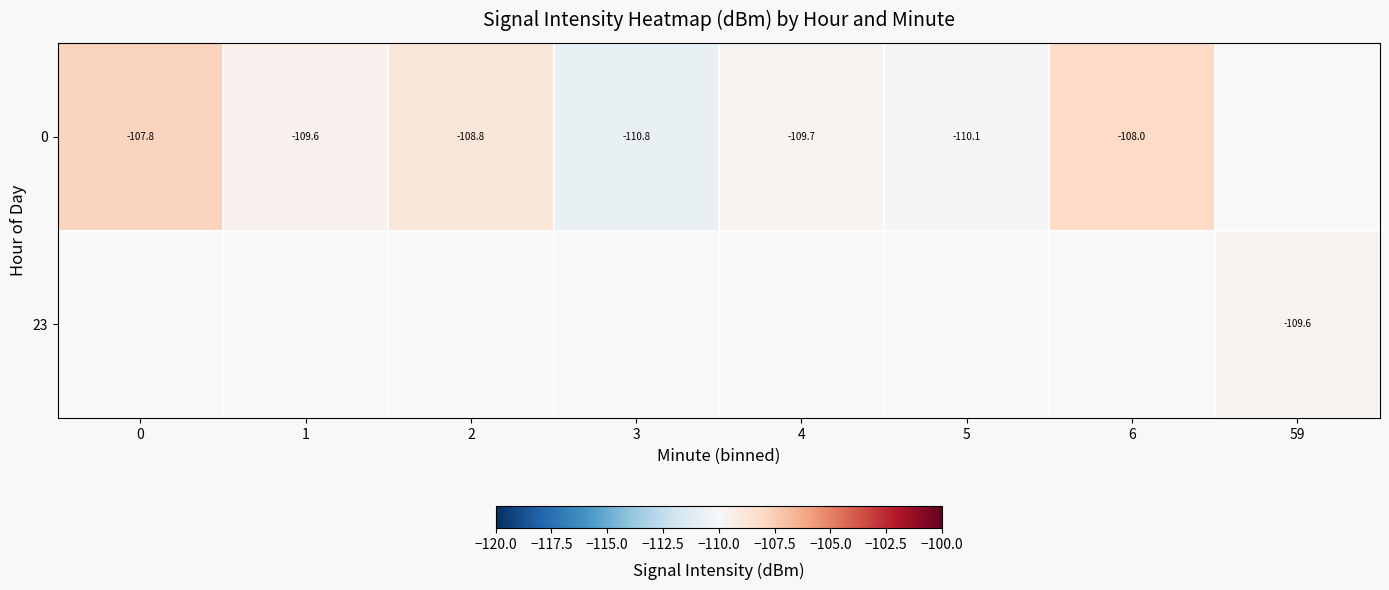

What is the difference between the maximum and minimum values in the 0 series?

3.0